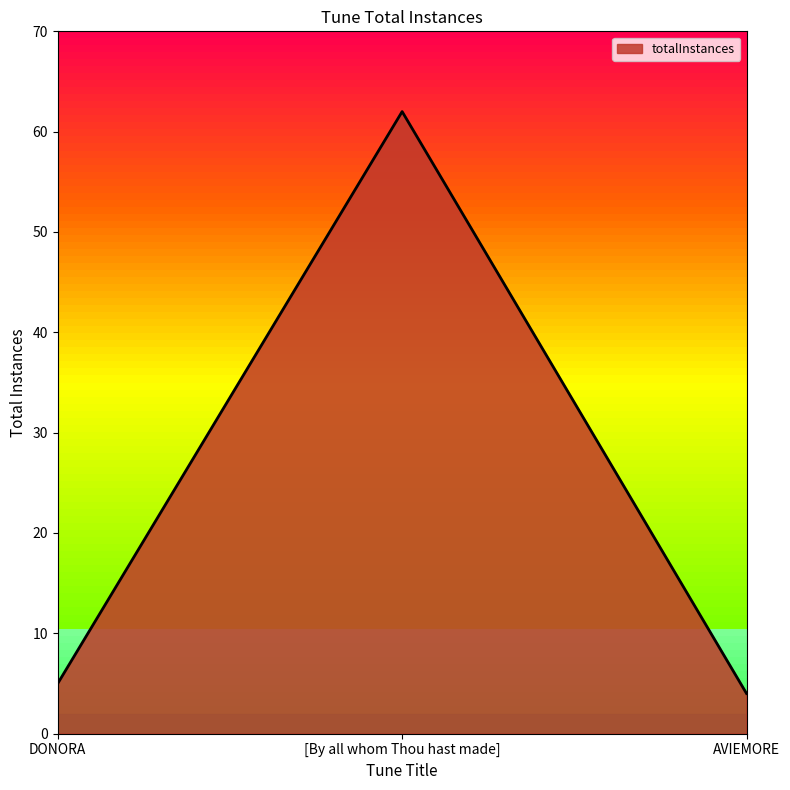

Where is the data nearest to the value 33?

DONORA